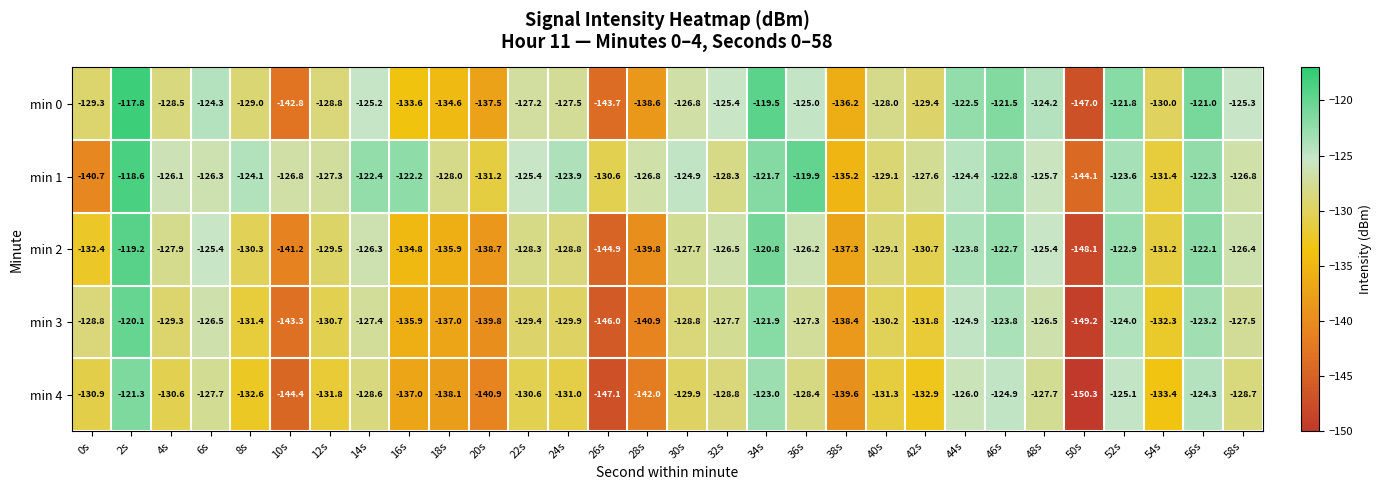

At which category is the sum across all series the highest?

2s